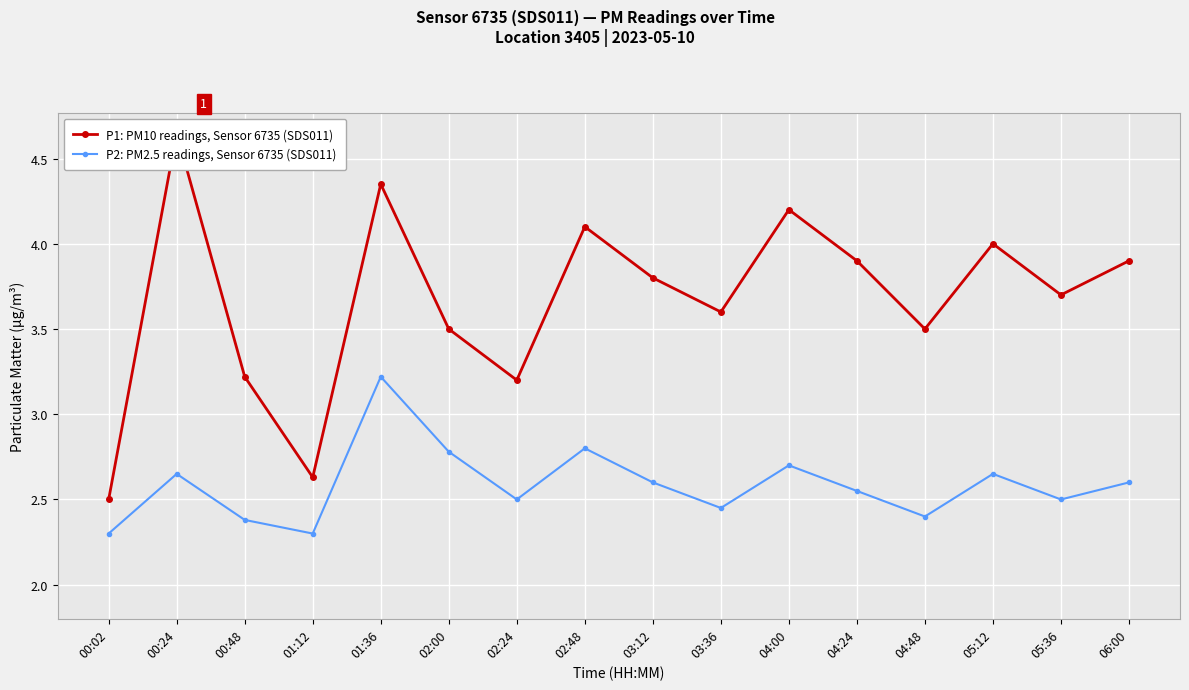

Reading left to right, transcribe all the data shown in this chart.

P1: PM10 readings, Sensor 6735 (SDS011): 2.5	4.7	3.2	2.6	4.3	3.5	3.2	4.1	3.8	3.6	4.2	3.9	3.5	4.0	3.7	3.9
P2: PM2.5 readings, Sensor 6735 (SDS011): 2.3	2.6	2.4	2.3	3.2	2.8	2.5	2.8	2.6	2.5	2.7	2.5	2.4	2.6	2.5	2.6